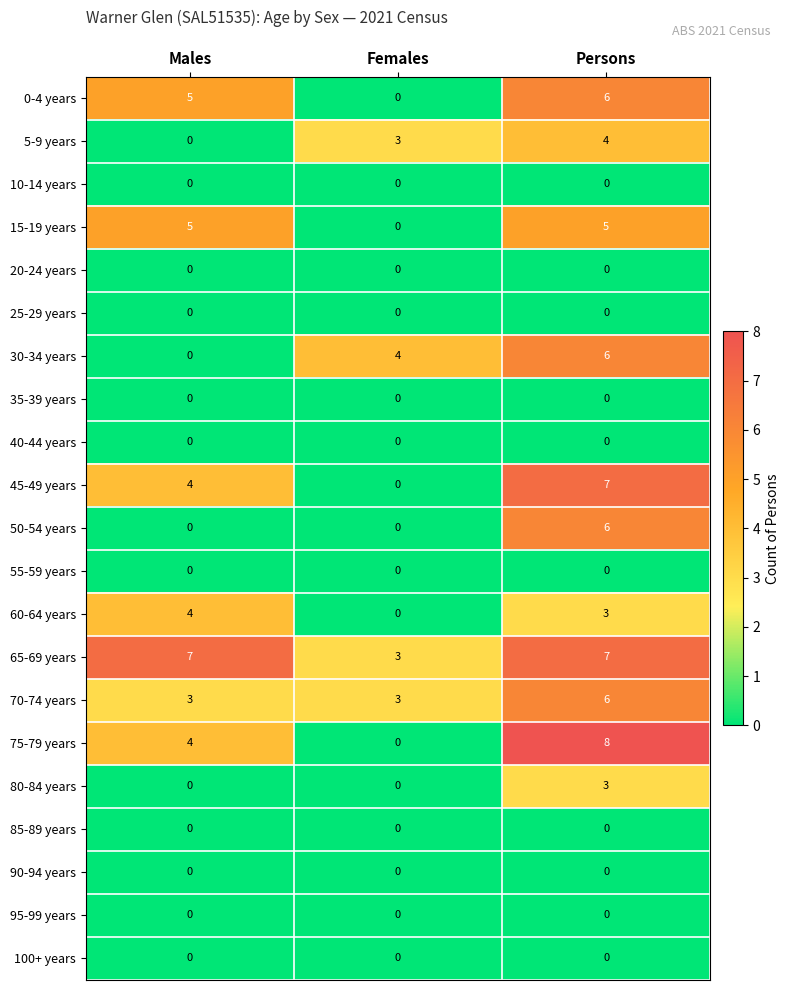

The 75-79 years series shows 4 at Males. True or false?

True